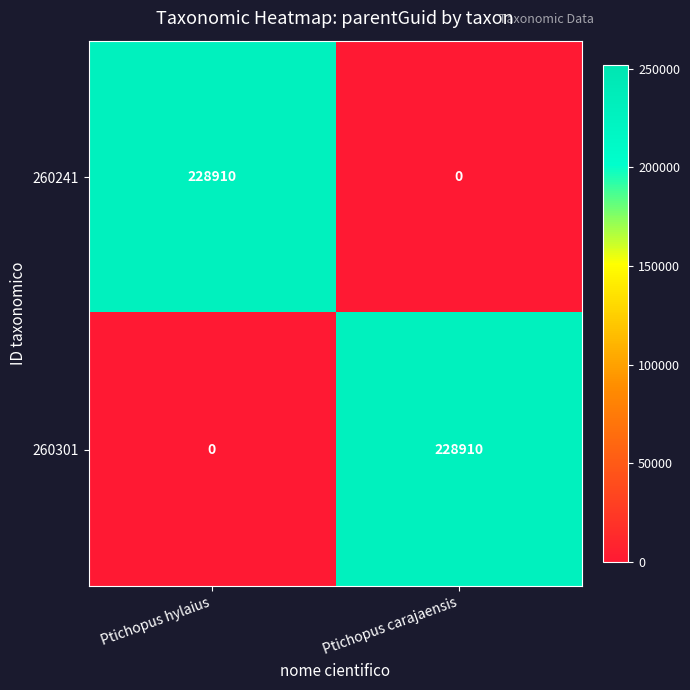

What is the average value of the 260241 series?

114455